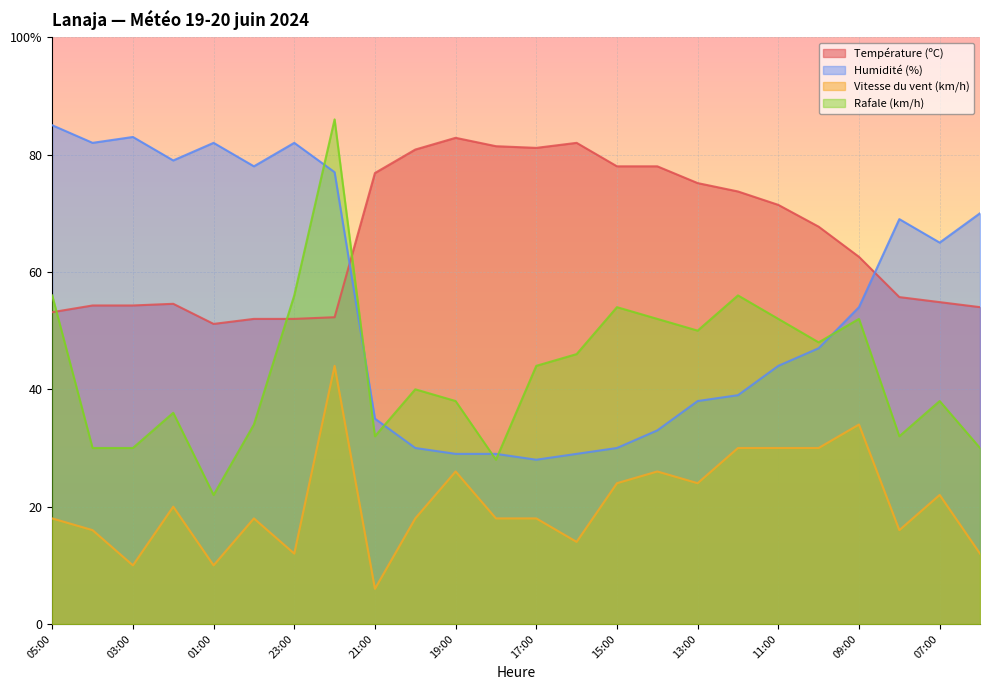

Which series has the largest total across all categories?

Température (ºC)